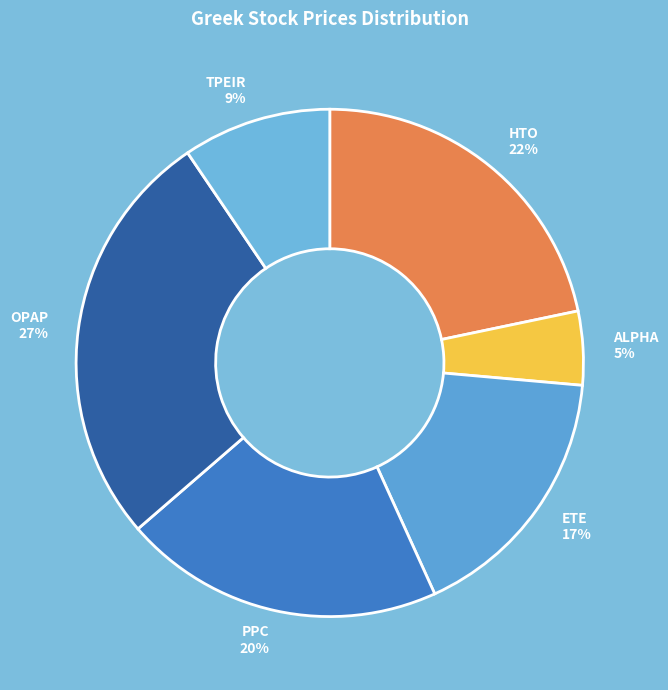

To the nearest percent, what is the combined percentage of PPC and ETE?

37%